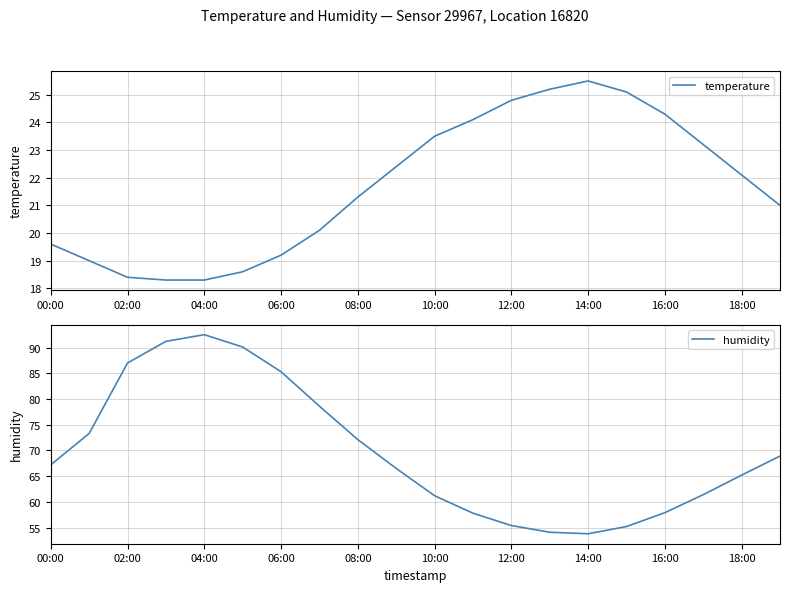

What is the difference between the maximum and minimum values in the humidity series?

38.7